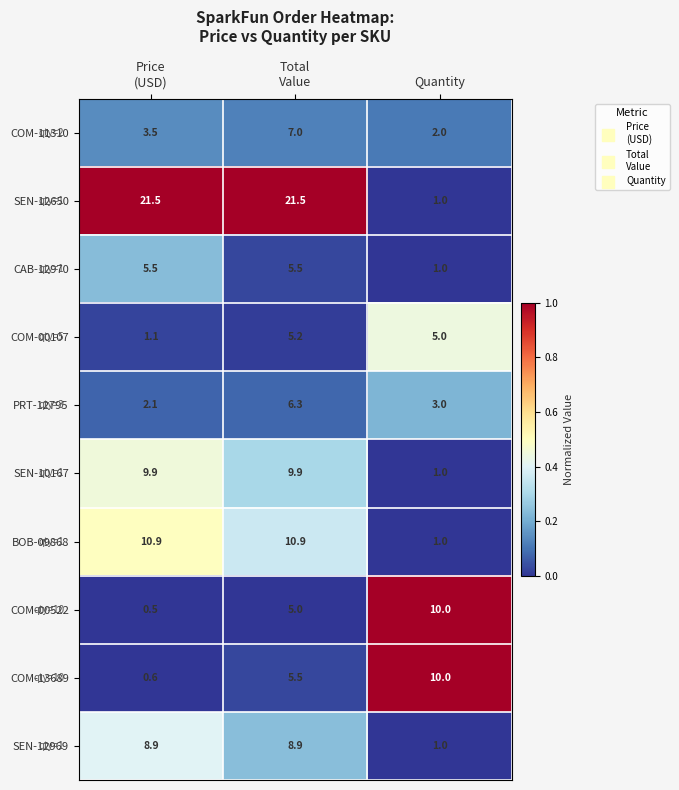

At which category is the sum across all series the highest?

Total
Value